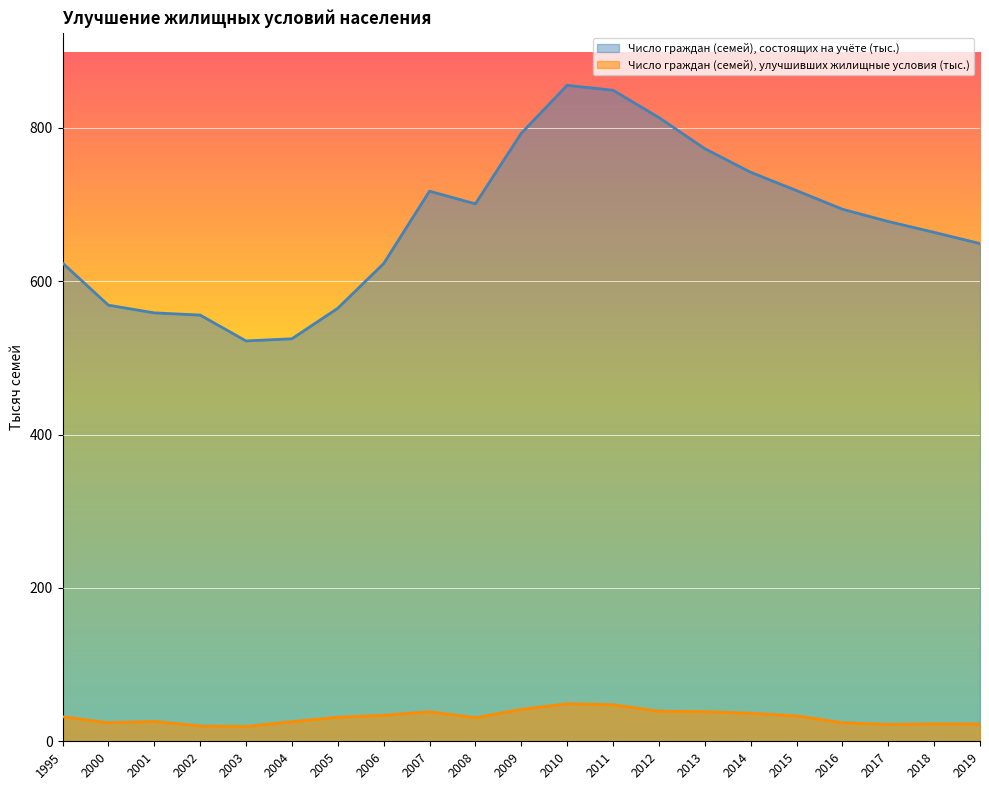

Where is the first local minimum for Число граждан (семей), состоящих на учёте (тыс.)?

2003